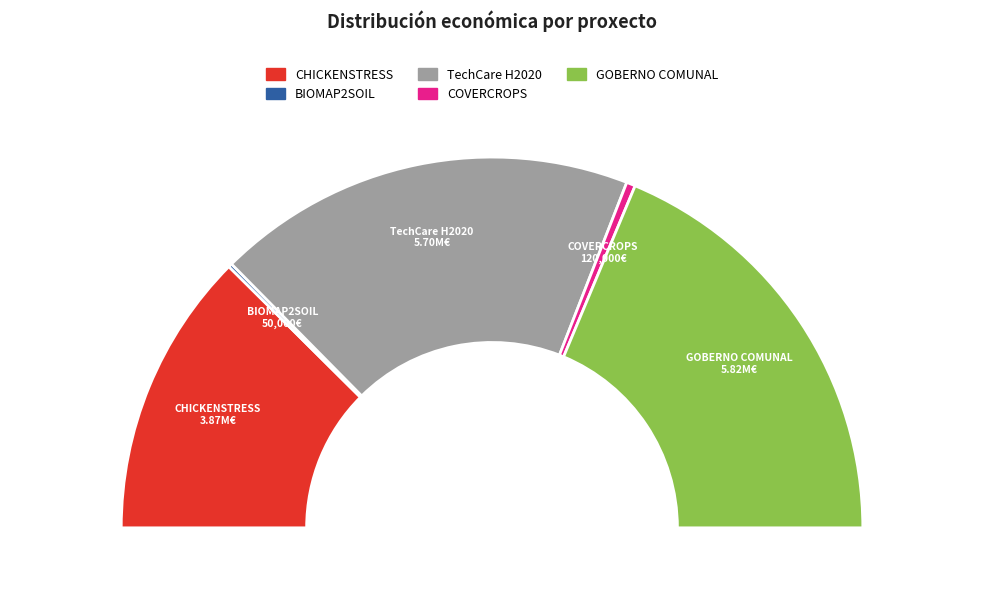

Count the number of slices in the pie.

5